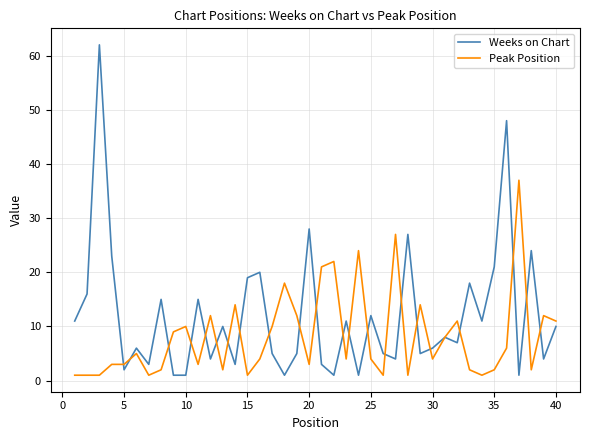

List the series in order of their peak value, lowest first.

Peak Position, Weeks on Chart